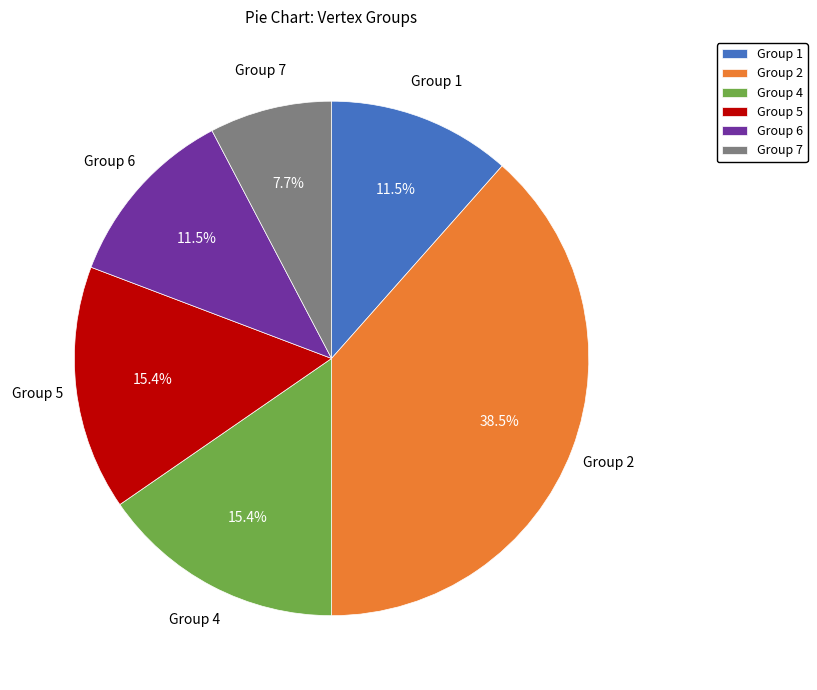

What is the ratio of the value at Group 4 to the value at Group 1?

1.3